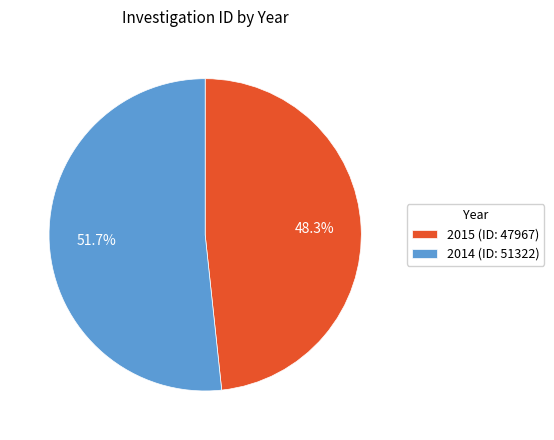

To the nearest percent, what is the difference between the largest and smallest slice percentages?

3%